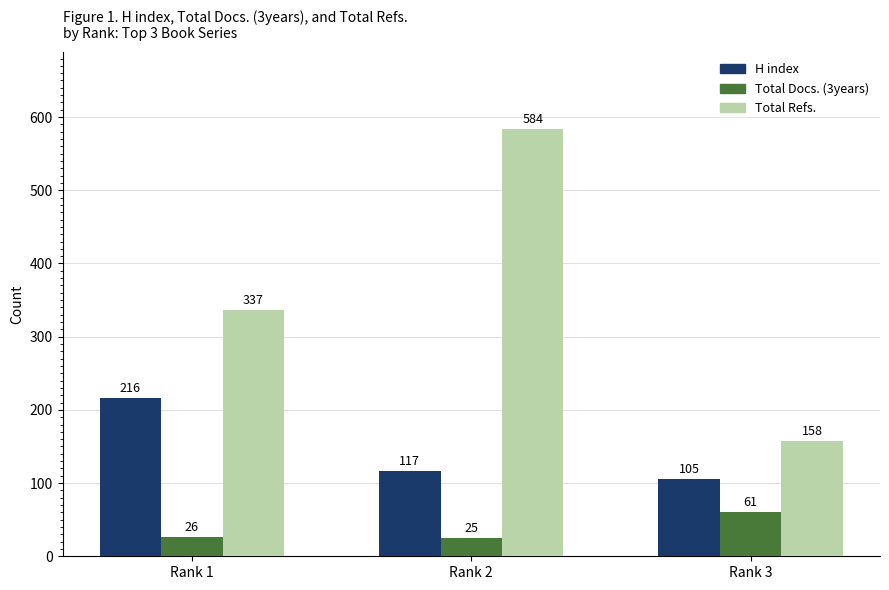

Which series changed the most between Rank 1 and Rank 3?

Total Refs.